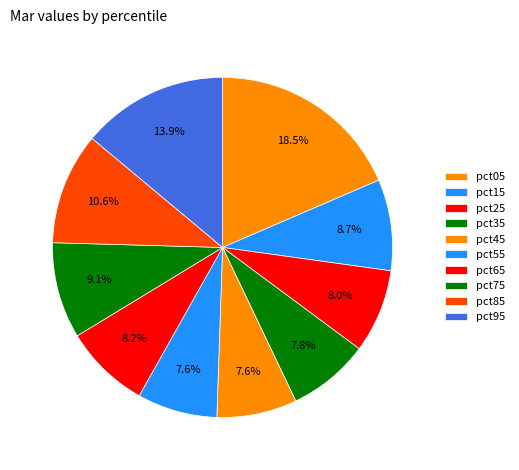

How much of the chart is everything except pct85?

89.4%